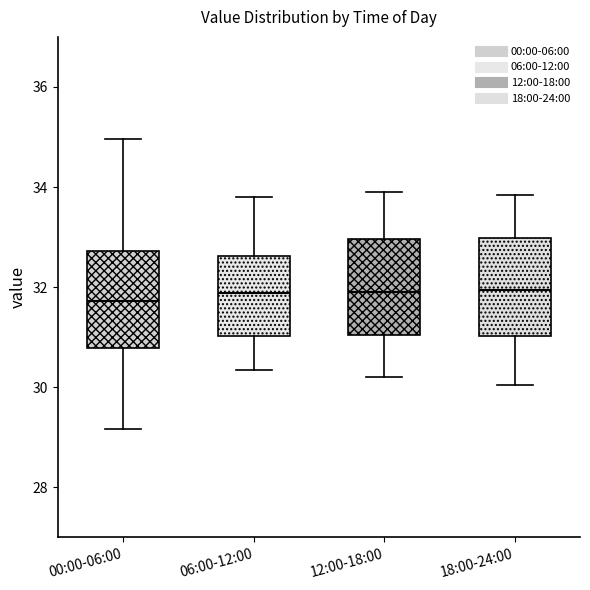

Where does the lower whisker of the box for 12:00-18:00 end on the y-axis? The values are not printed on the chart, so give them approximately, as read against the axis.

30.2